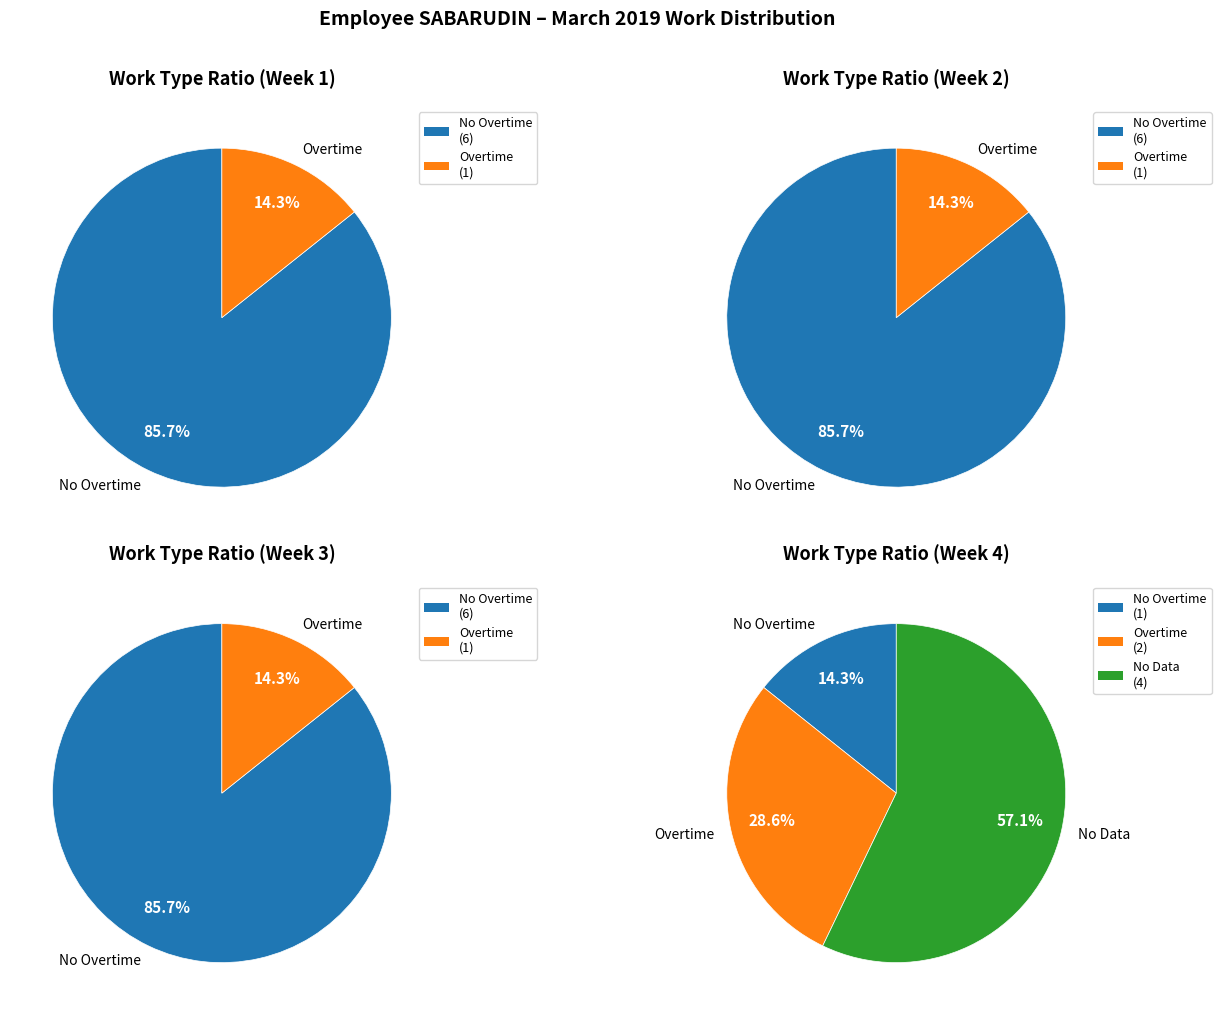

The 4 slice represents 13% of the pie. True or false?

False